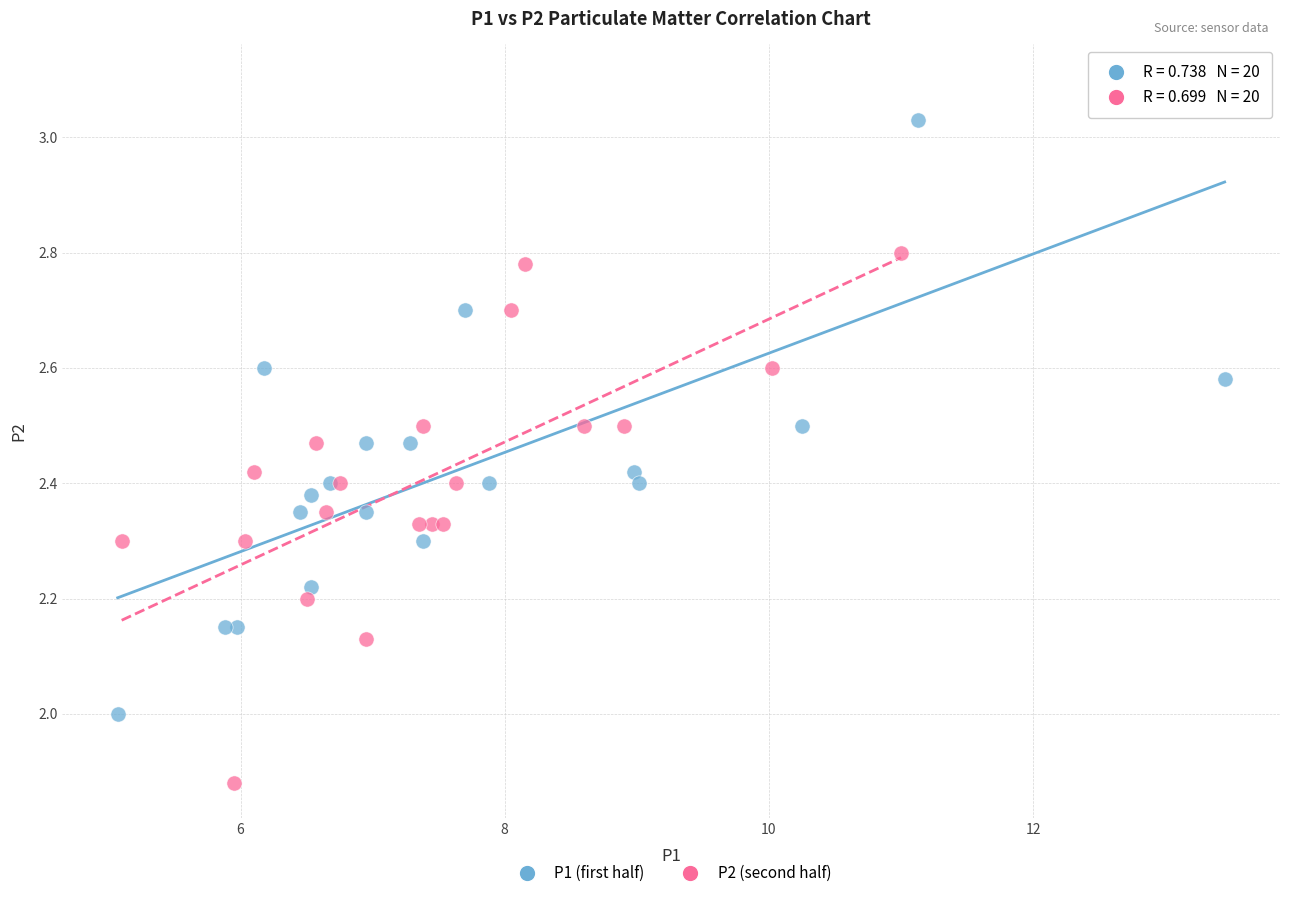

Which series has the largest Y range (max minus min)?

P1 (first half)